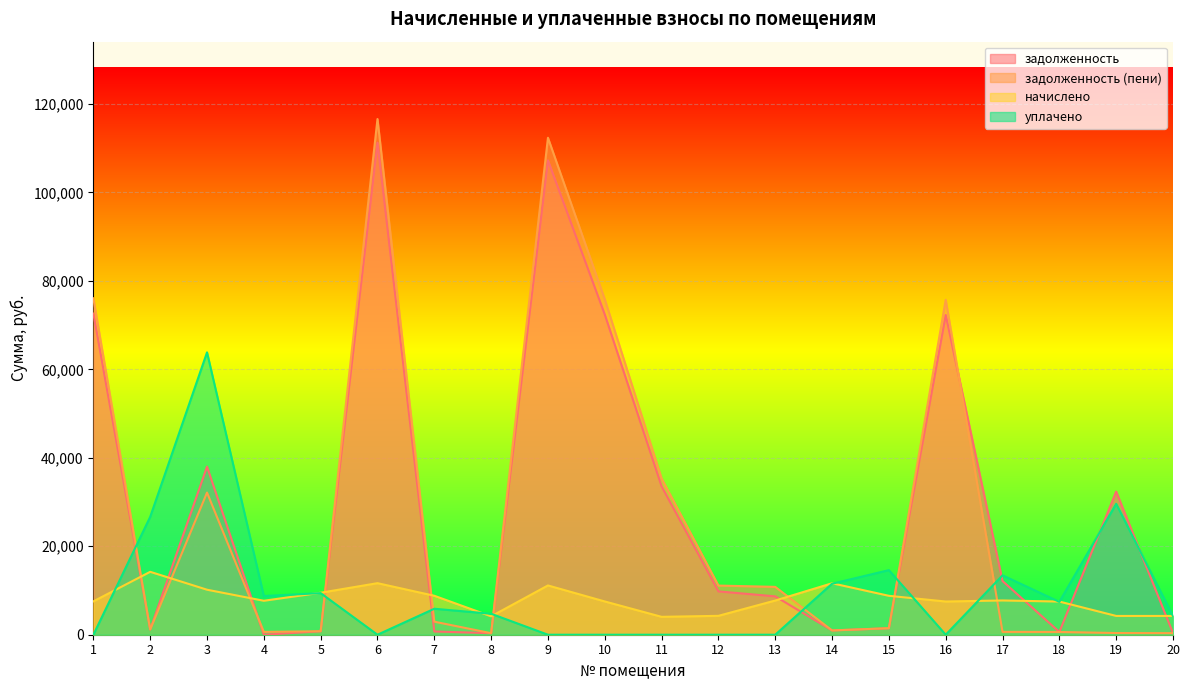

Does the chart display data point markers on the line(s)?

No